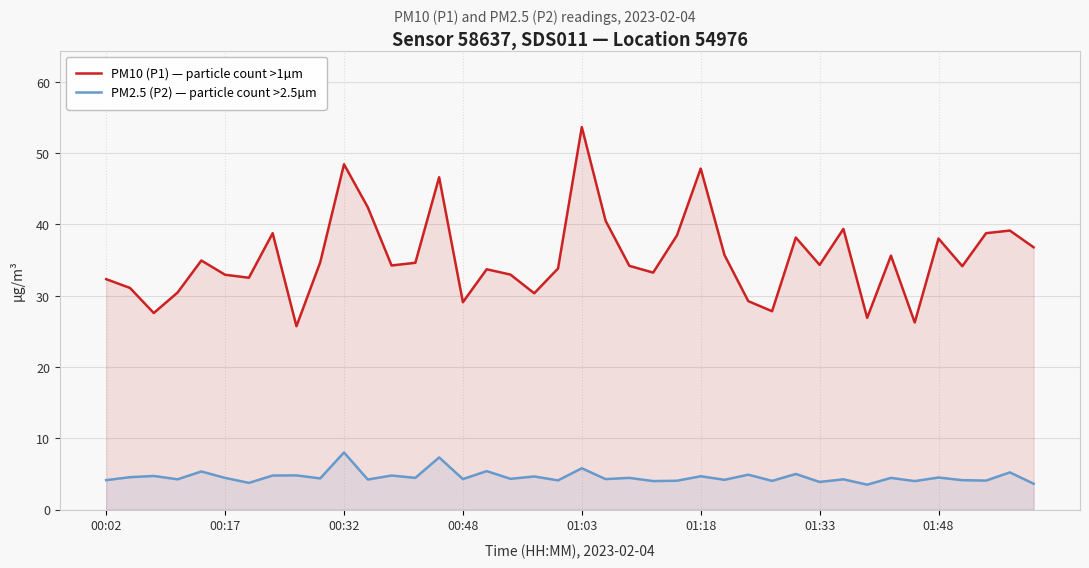

How many data points does each series have?

40